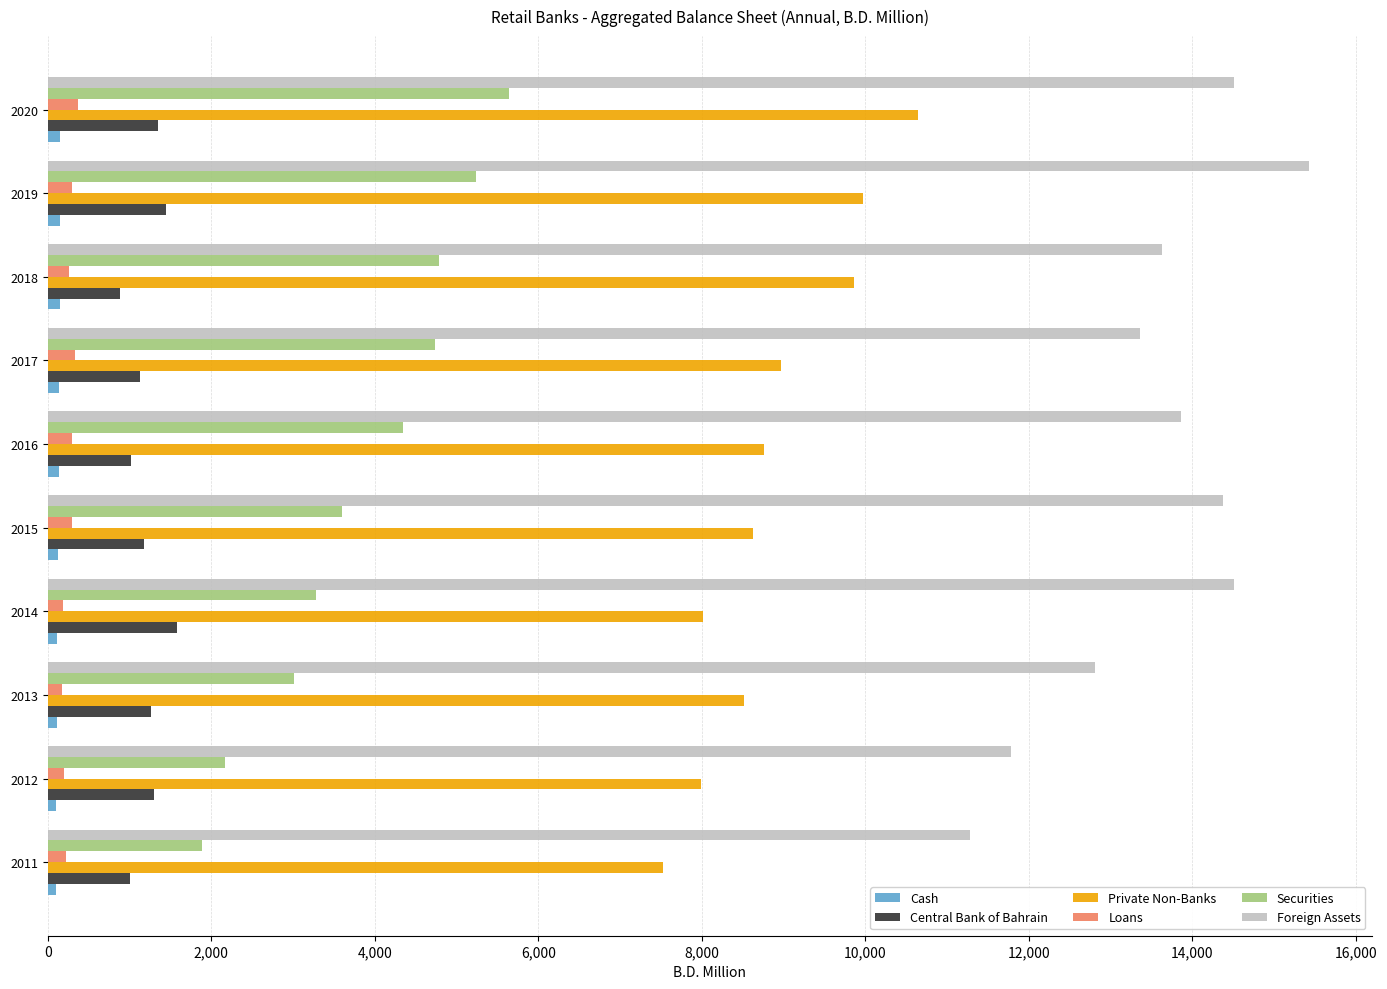

Which series changed the most between 2016 and 2019?

Foreign Assets